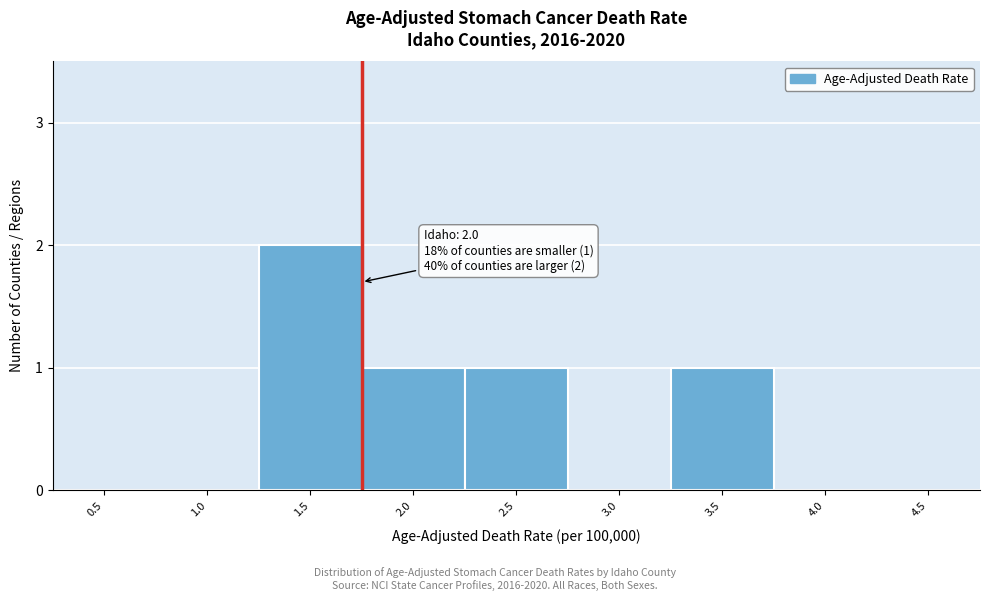

Reading left to right, what are all the values shown in this chart?

0.5=0	1.0=0	1.5=2	2.0=1	2.5=1	3.0=0	3.5=1	4.0=0	4.5=0